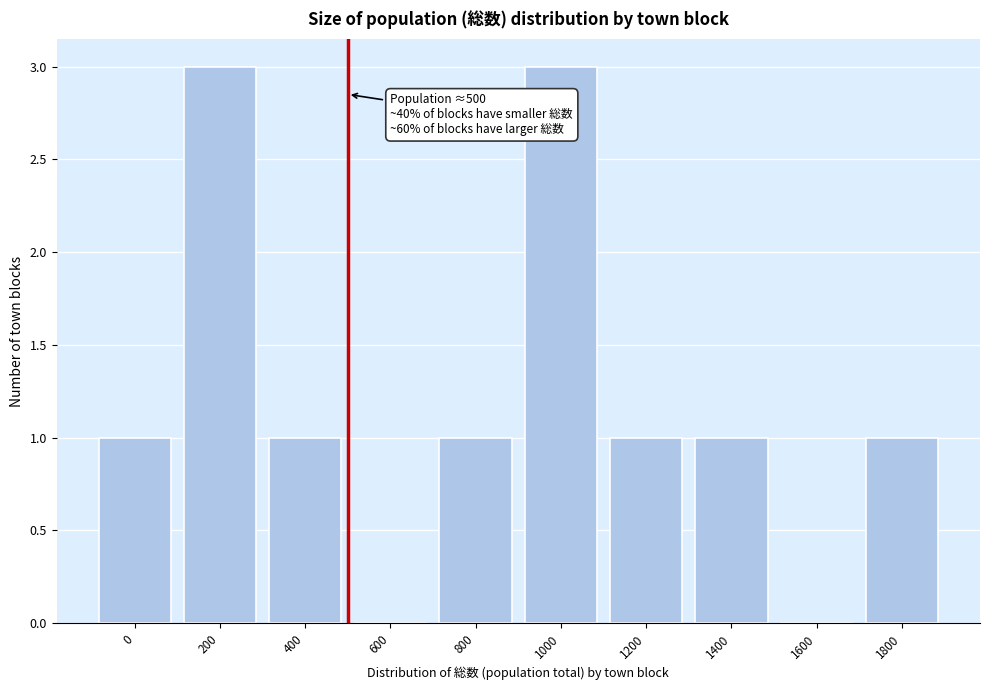

Reading left to right, what are all the values shown in this chart?

0=1	200=3	400=1	600=0	800=1	1000=3	1200=1	1400=1	1600=0	1800=1